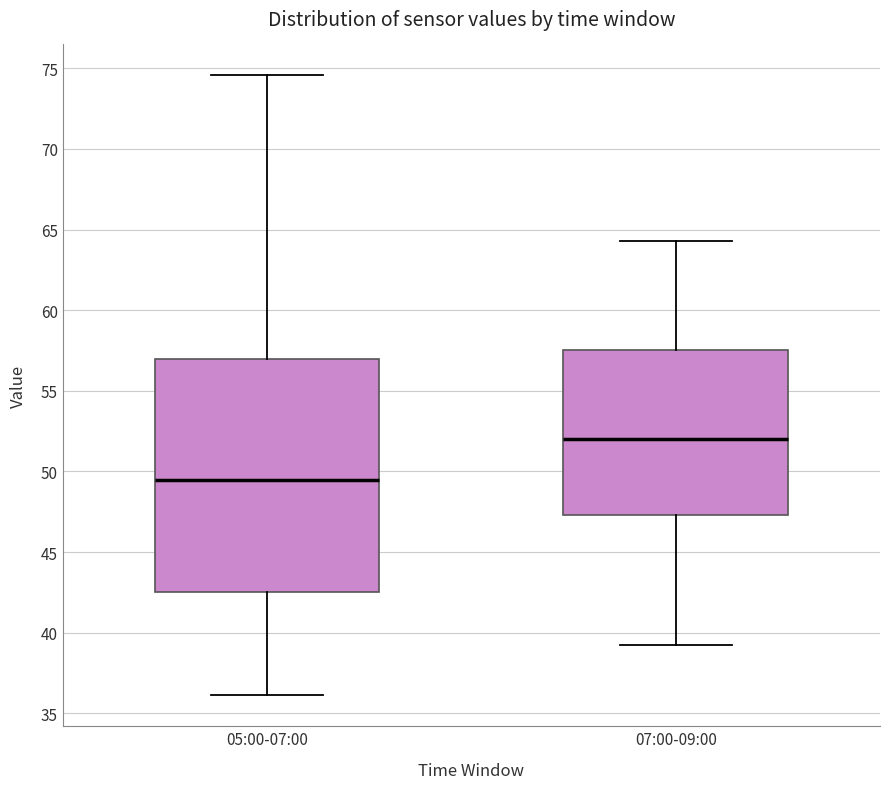

Where is the lower edge of the box for 05:00-07:00 on the y-axis? The values are not printed on the chart, so give them approximately, as read against the axis.

42.5